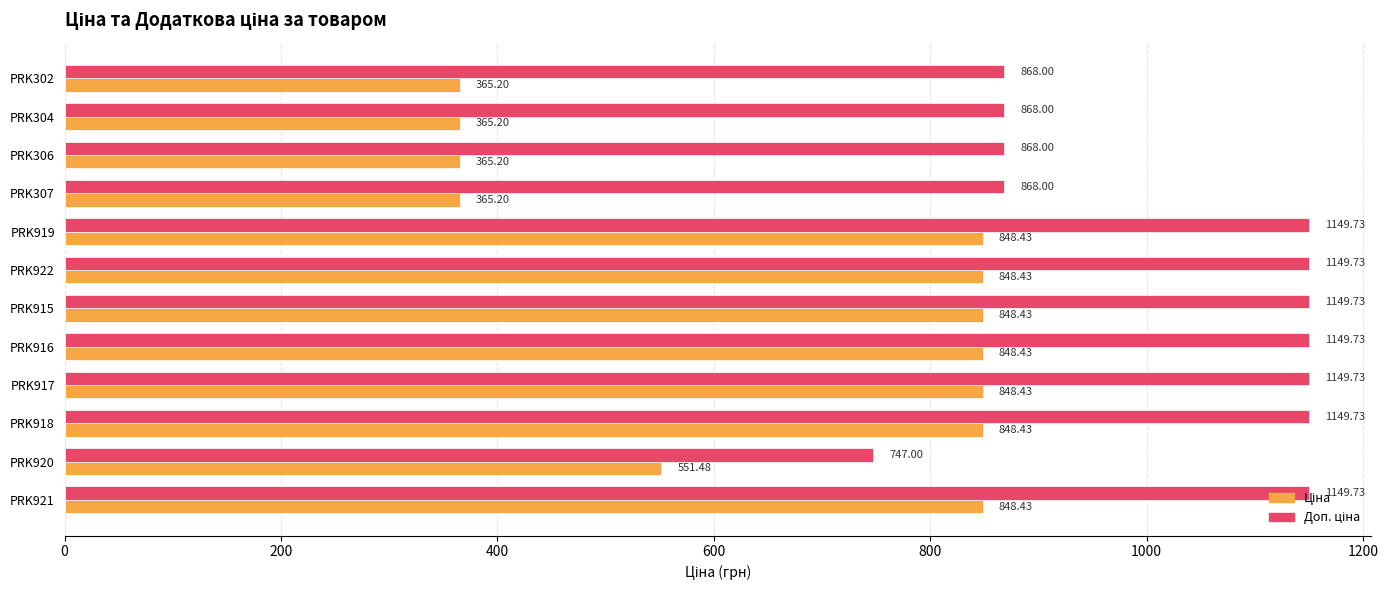

At how many categories does at least one series exceed 702?

12